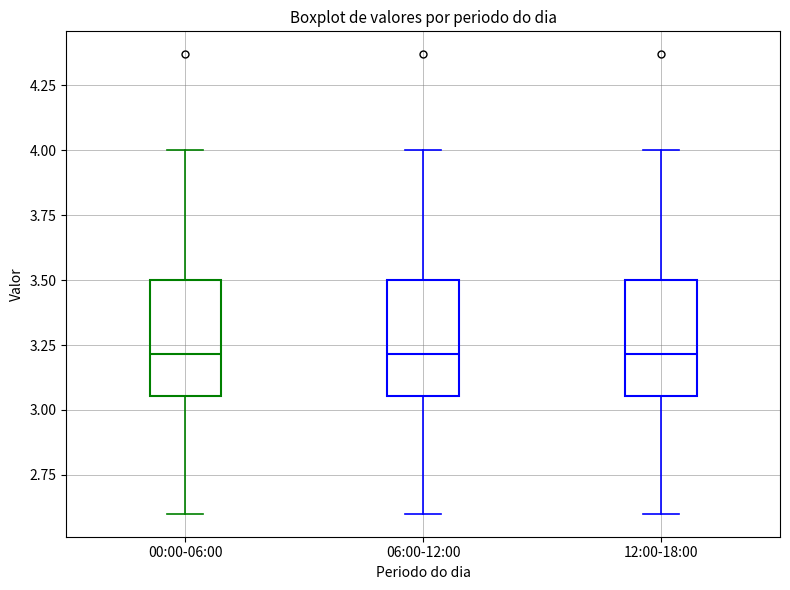

Where does the upper whisker of the box for 12:00-18:00 end on the y-axis? The values are not printed on the chart, so give them approximately, as read against the axis.

4.00